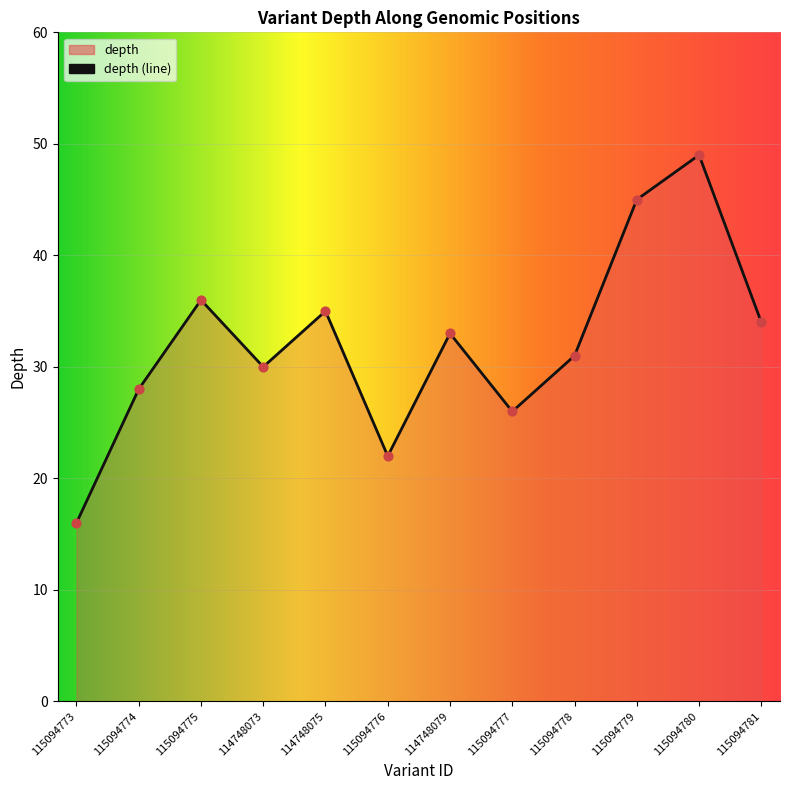

What is the change in value from 115094778 to 115094779?

+14